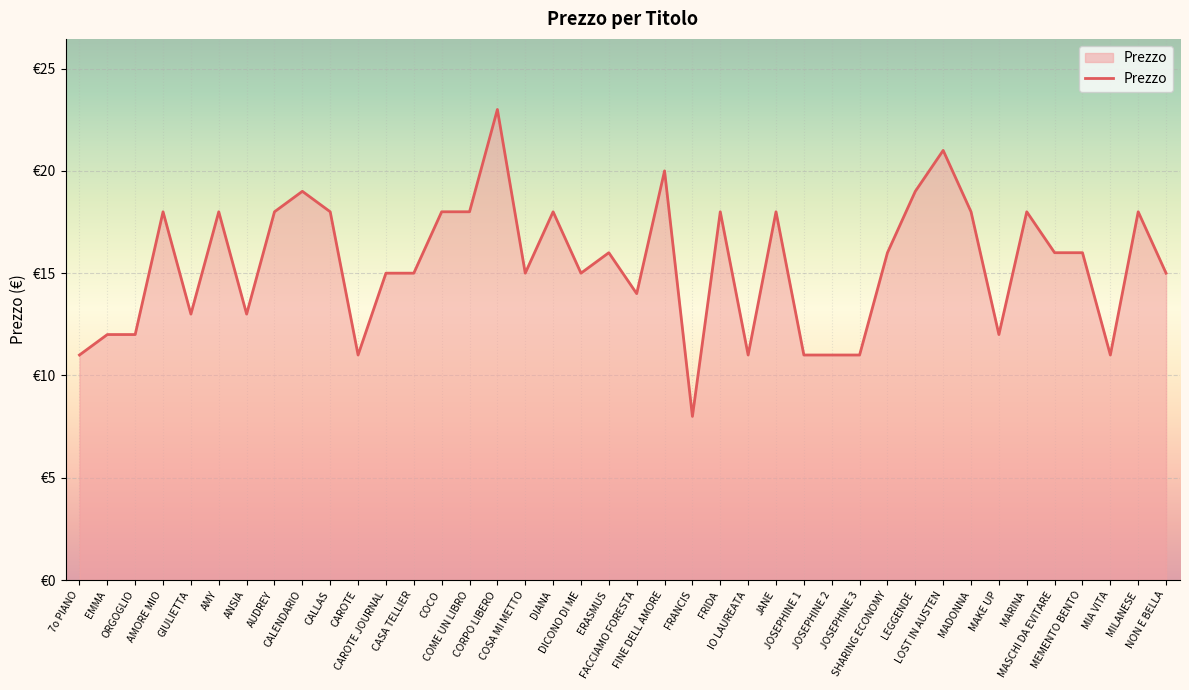

Is this an area chart (filled region under the line)?

Yes